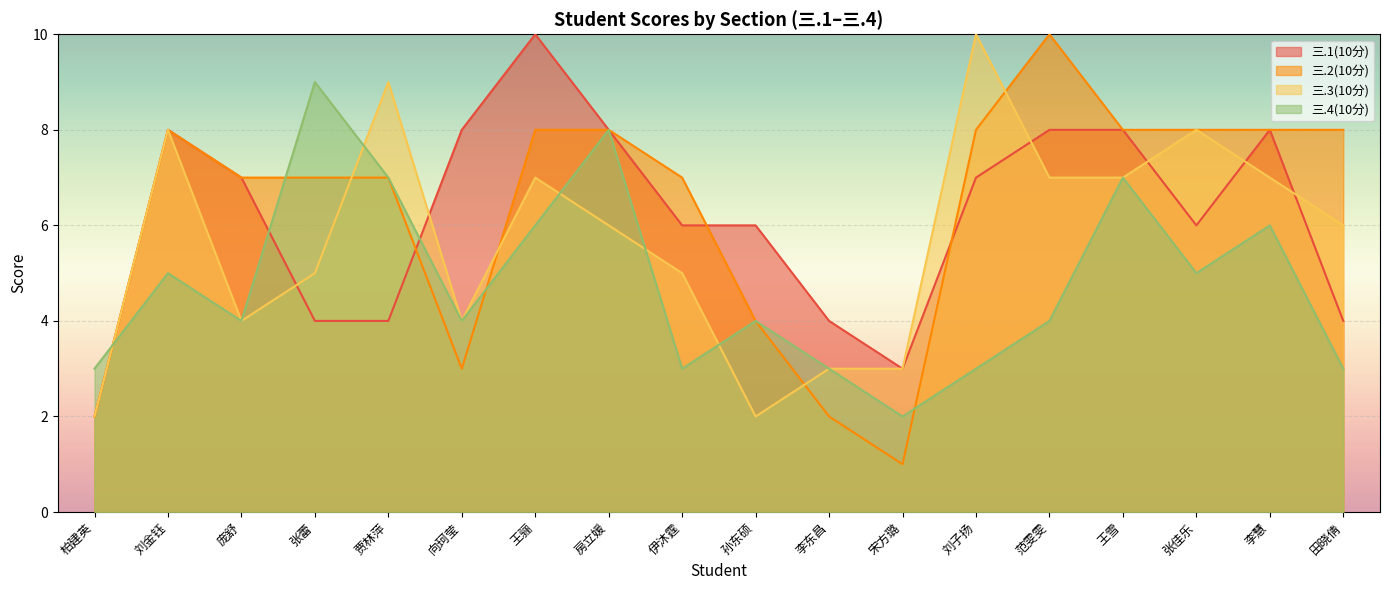

What is the average value of the 三.4(10分) series?

5